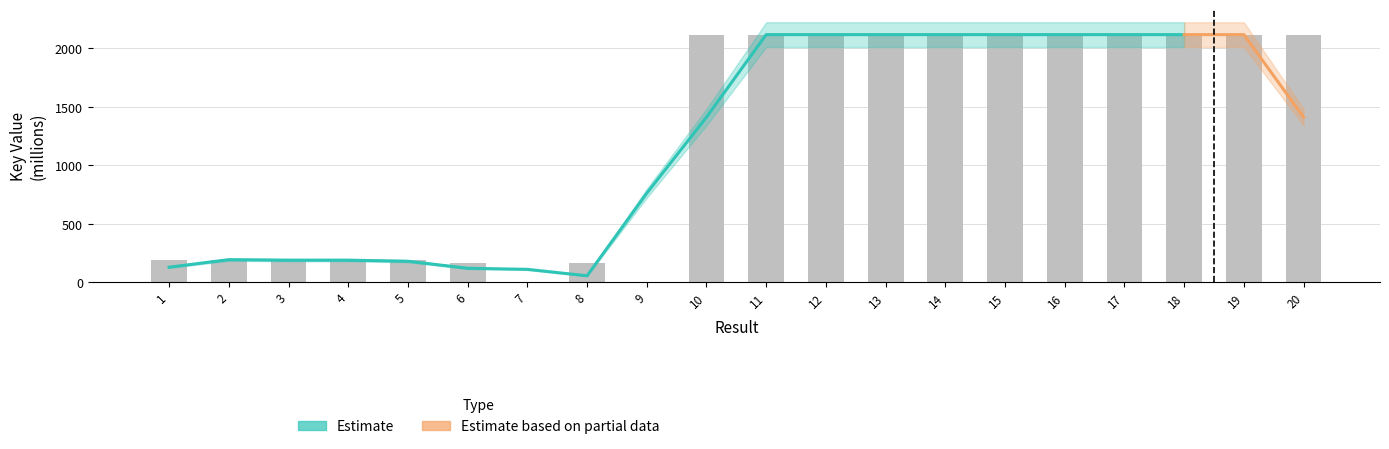

How many values are below 2117?

9